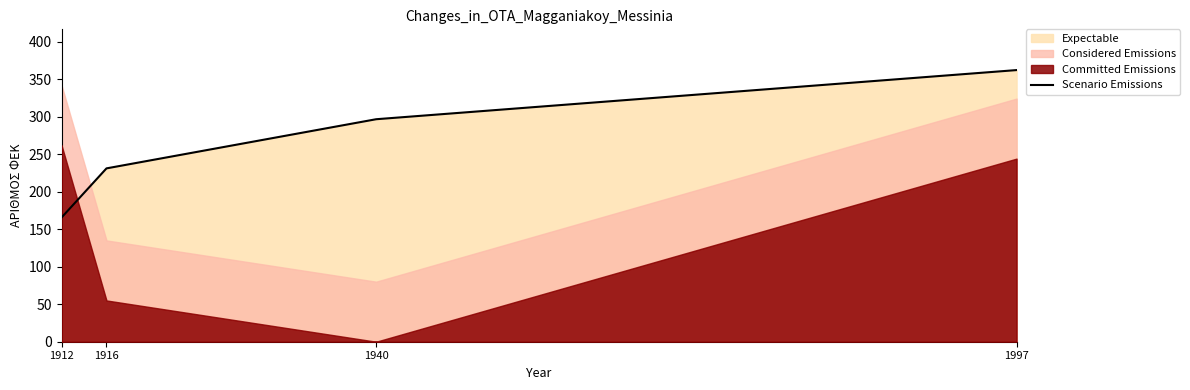

List the labels in order of value, largest first.

1997, 1940, 1916, 1912